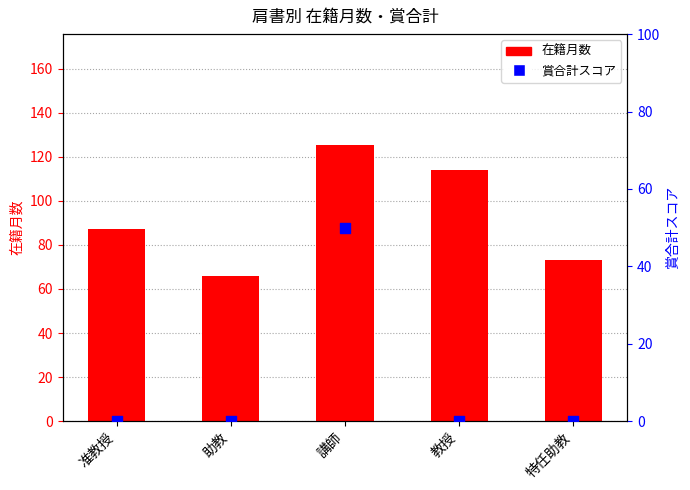

Which series has the widest spread of Y values?

在籍月数